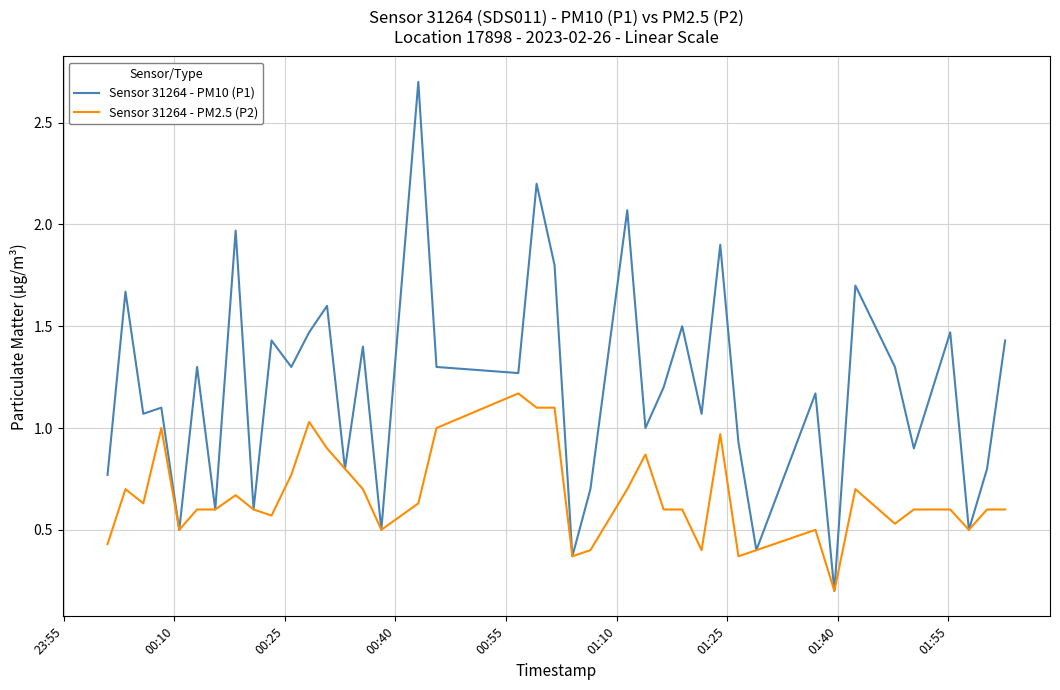

Which series has the widest spread of values?

Sensor 31264 - PM10 (P1)